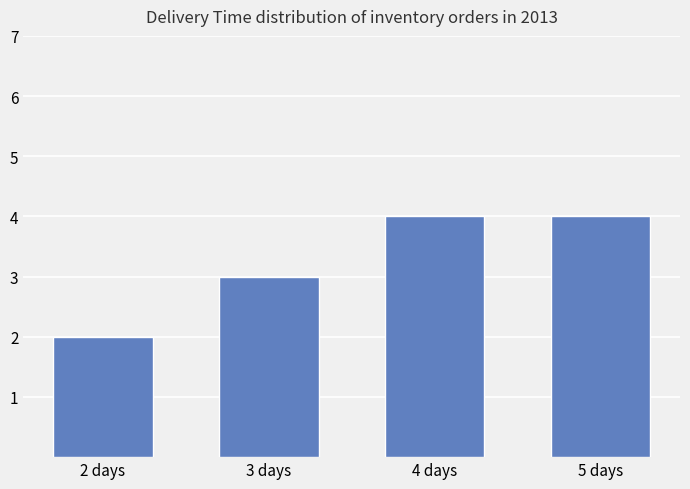

Does the chart contain any negative values?

No